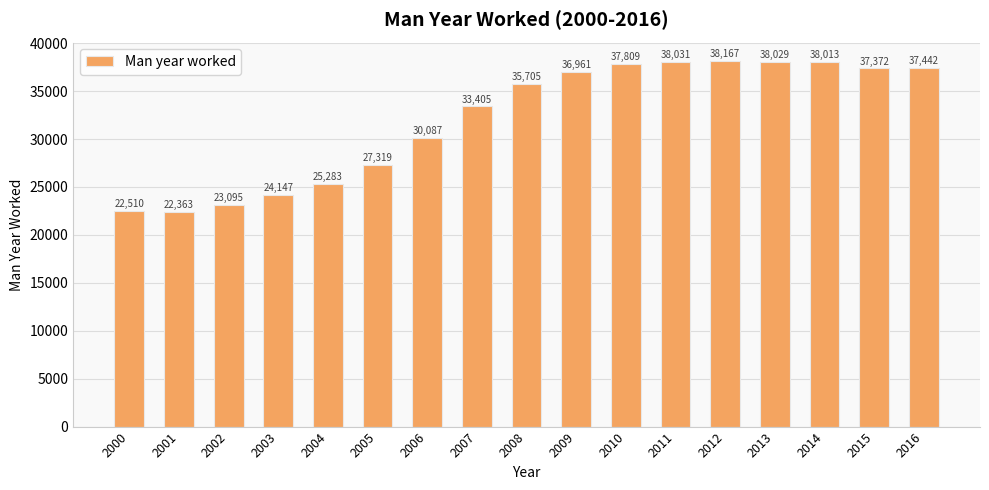

The value at 2012 is 64130. True or false?

False